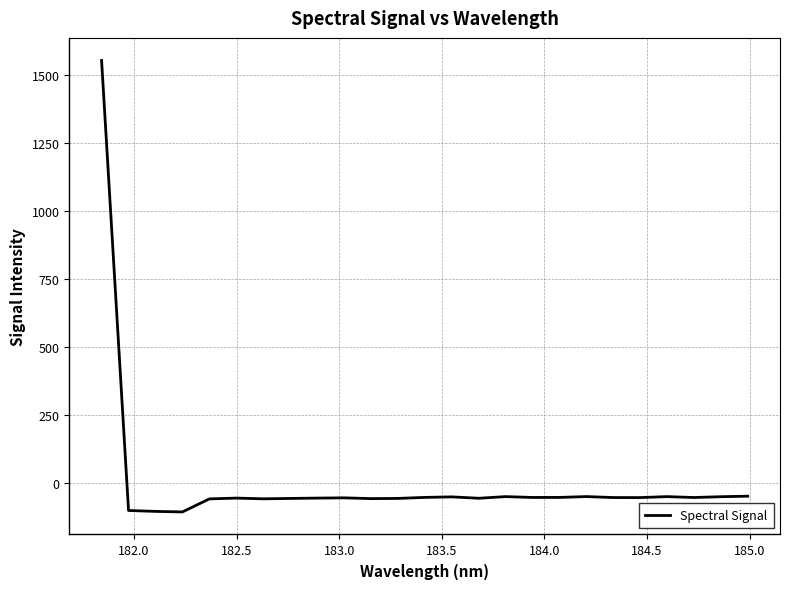

What is the maximum value shown in the chart?

1553.6